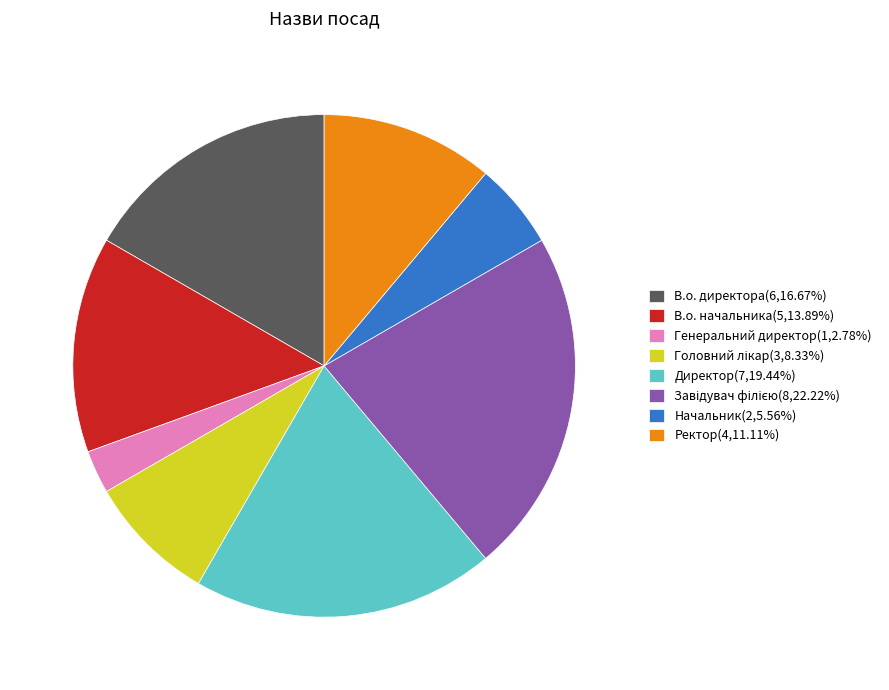

Do Генеральний директор(1,2.78%) and Ректор(4,11.11%) together represent more than half of the pie?

No